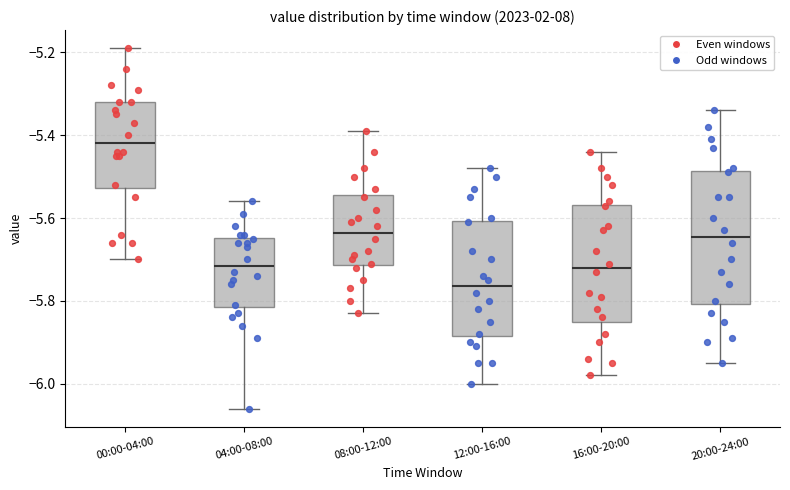

Reading left to right, read every box against the y-axis: the position of its median line, the range the box covers, and the ends of its whiskers. The values are not printed on the chart, so give them approximately, as read against the axis.

00:00-04:00: median -5.42, box -5.52 to -5.32, whiskers -5.70 to -5.18
04:00-08:00: median -5.72, box -5.82 to -5.64, whiskers -6.06 to -5.56
08:00-12:00: median -5.64, box -5.72 to -5.54, whiskers -5.82 to -5.38
12:00-16:00: median -5.76, box -5.88 to -5.60, whiskers -6.00 to -5.48
16:00-20:00: median -5.72, box -5.84 to -5.56, whiskers -5.98 to -5.44
20:00-24:00: median -5.64, box -5.80 to -5.48, whiskers -5.94 to -5.34